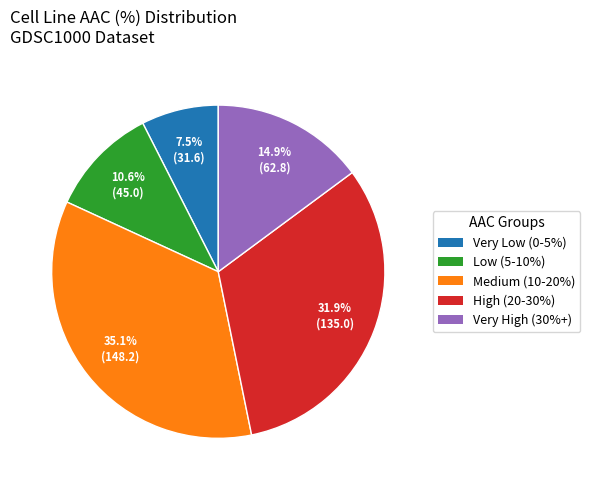

How much of the chart is everything except Very High (30%+)?

85.1%